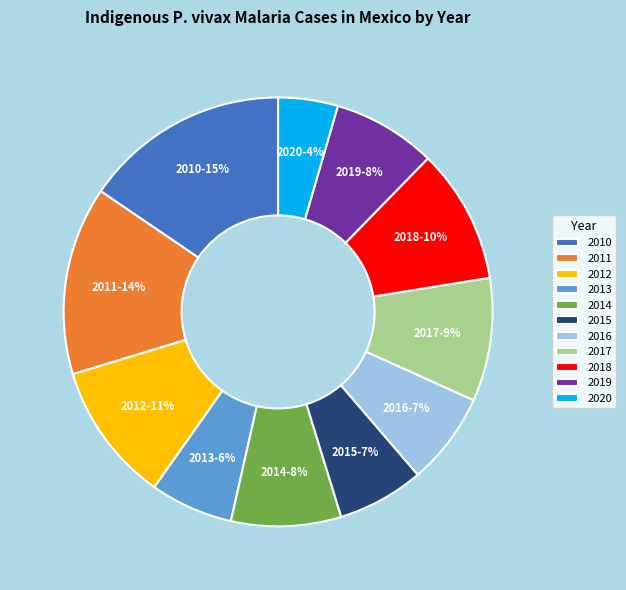

Between 2010 and 2017, which is larger?

2010